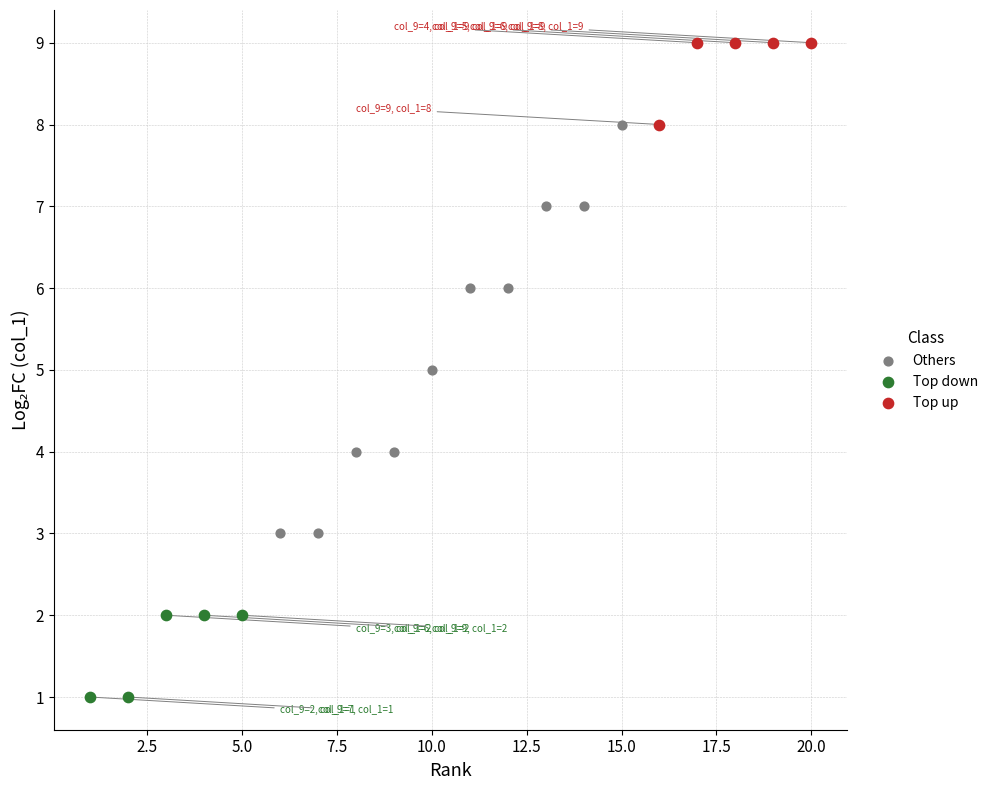

Which series contains the highest Y value?

Top up